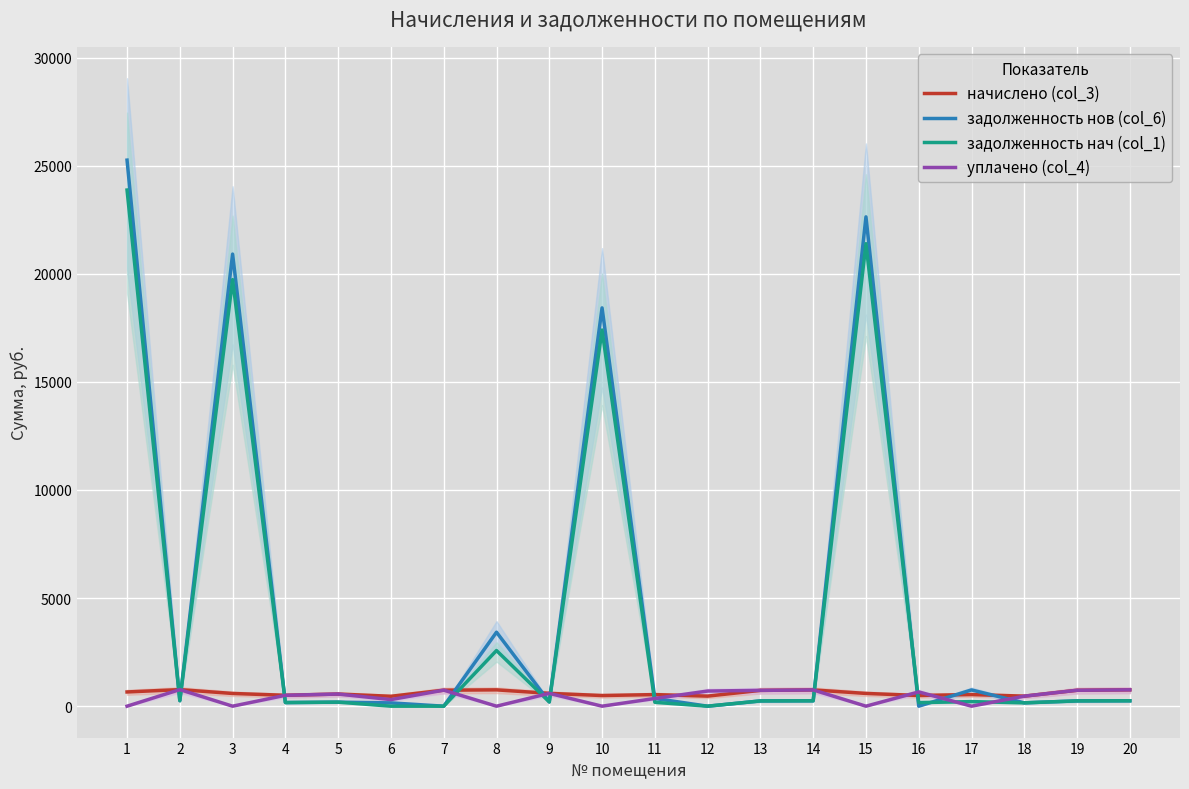

Between which two adjacent categories do уплачено (col_4) and задолженность нач (col_1) first intersect?

1 and 2